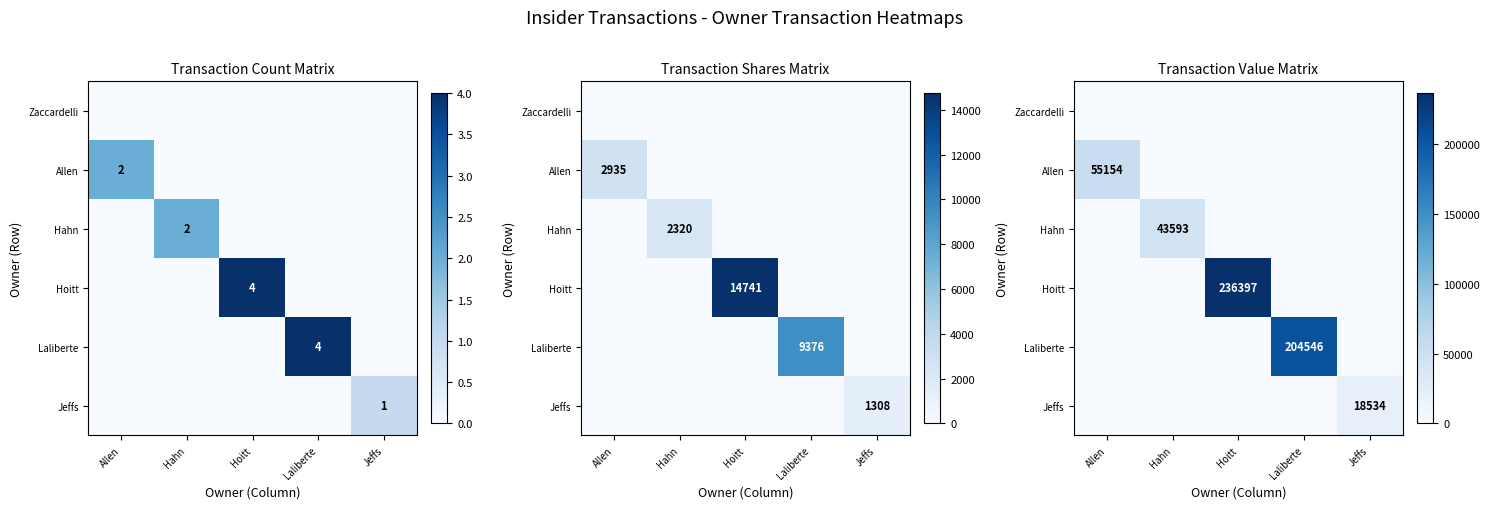

True or false: Jeffs has a value of -12378 at Hahn.

False